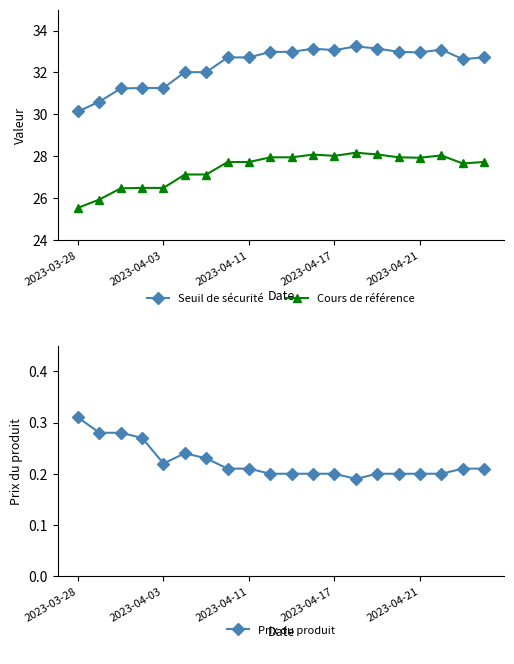

Count the Prix du produit values in the range 0 to 1.

20